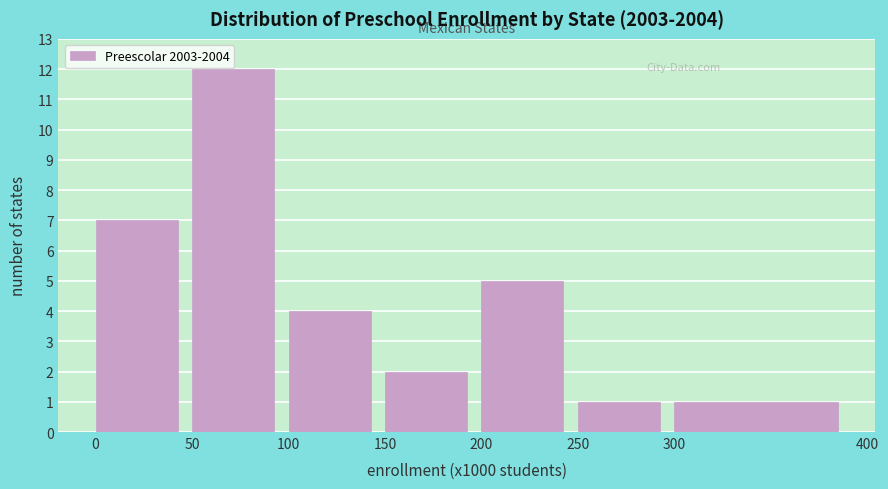

Reading left to right, transcribe all the data shown in this chart.

0=7	50=12	100=4	150=2	200=5	250=1	300=1